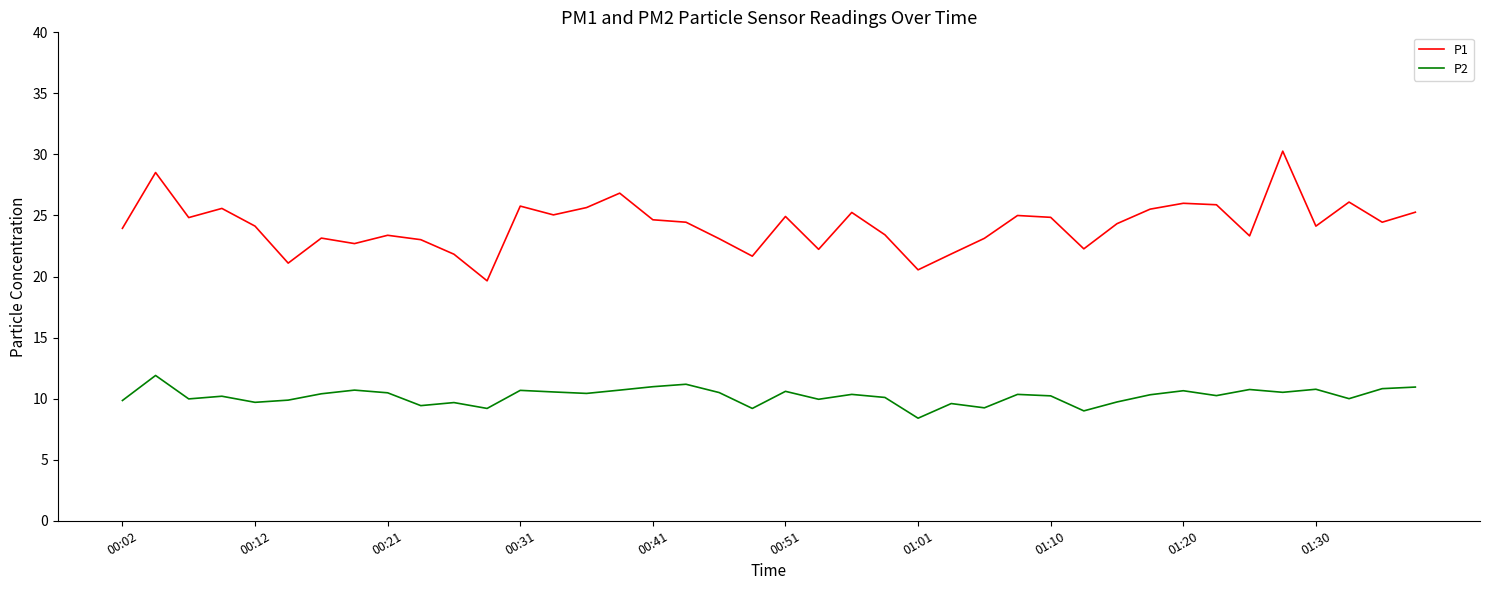

True or false: P1 and P2 cross at least once.

False